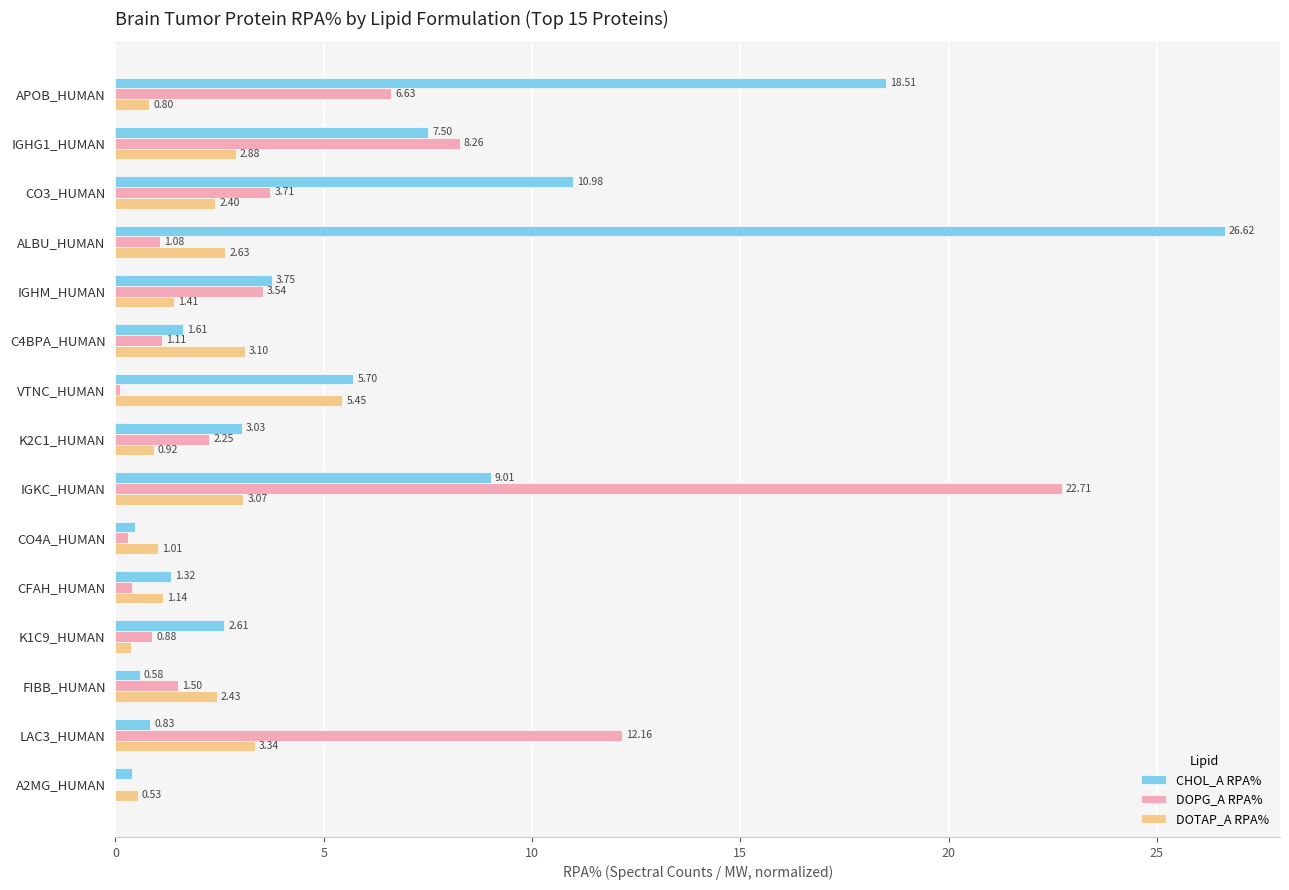

Is the value of DOTAP_A RPA% at ALBU_HUMAN greater than the value of DOPG_A RPA% at IGHG1_HUMAN?

No